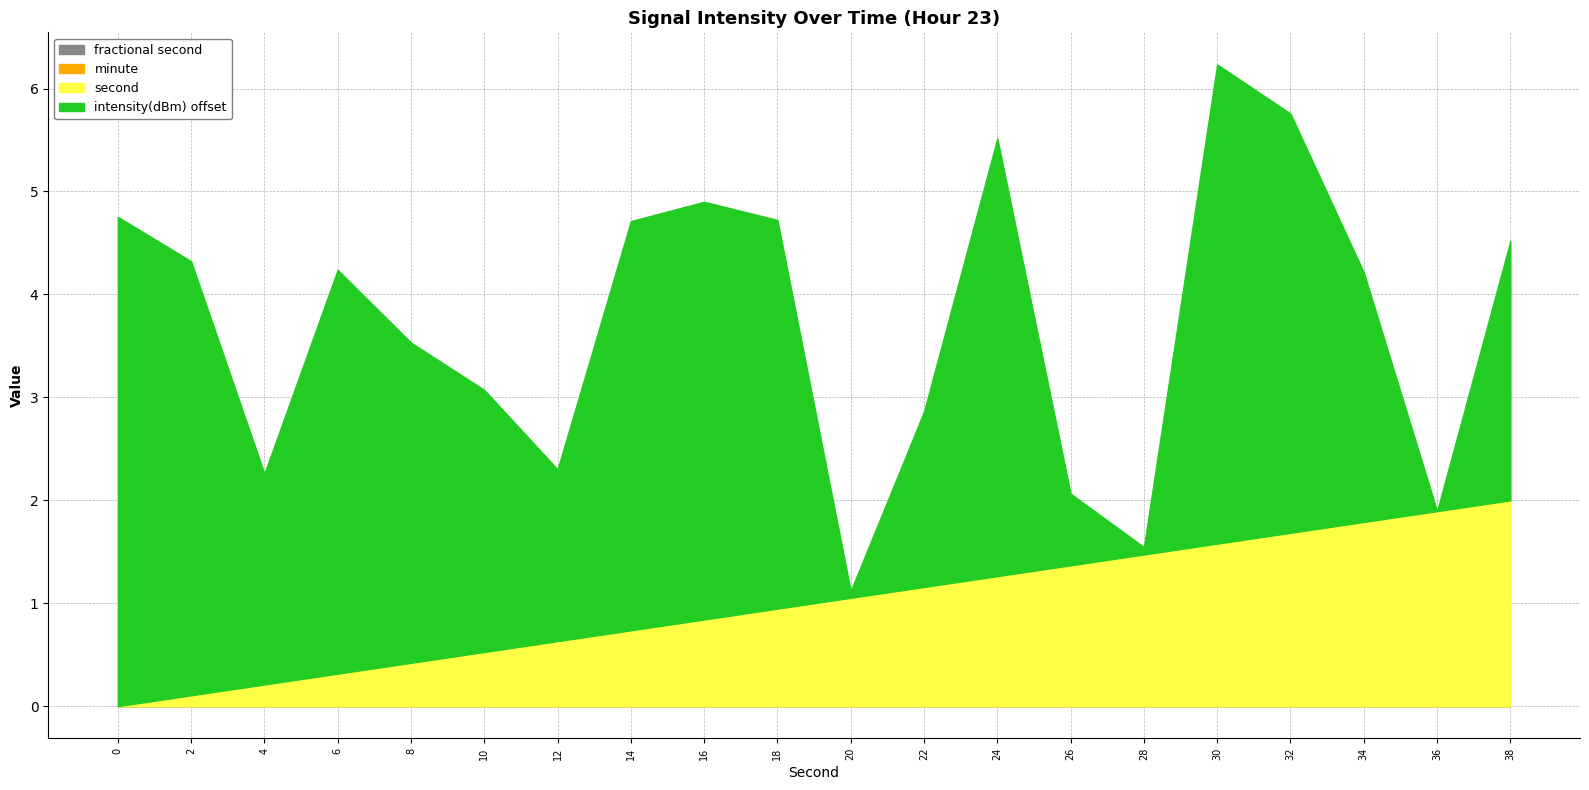

True or false: second has more than 1 points higher than both neighbors.

False